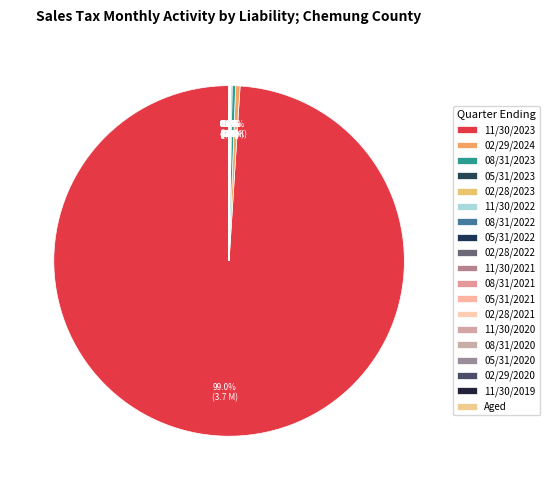

Which category has the biggest portion of the pie?

11/30/2023